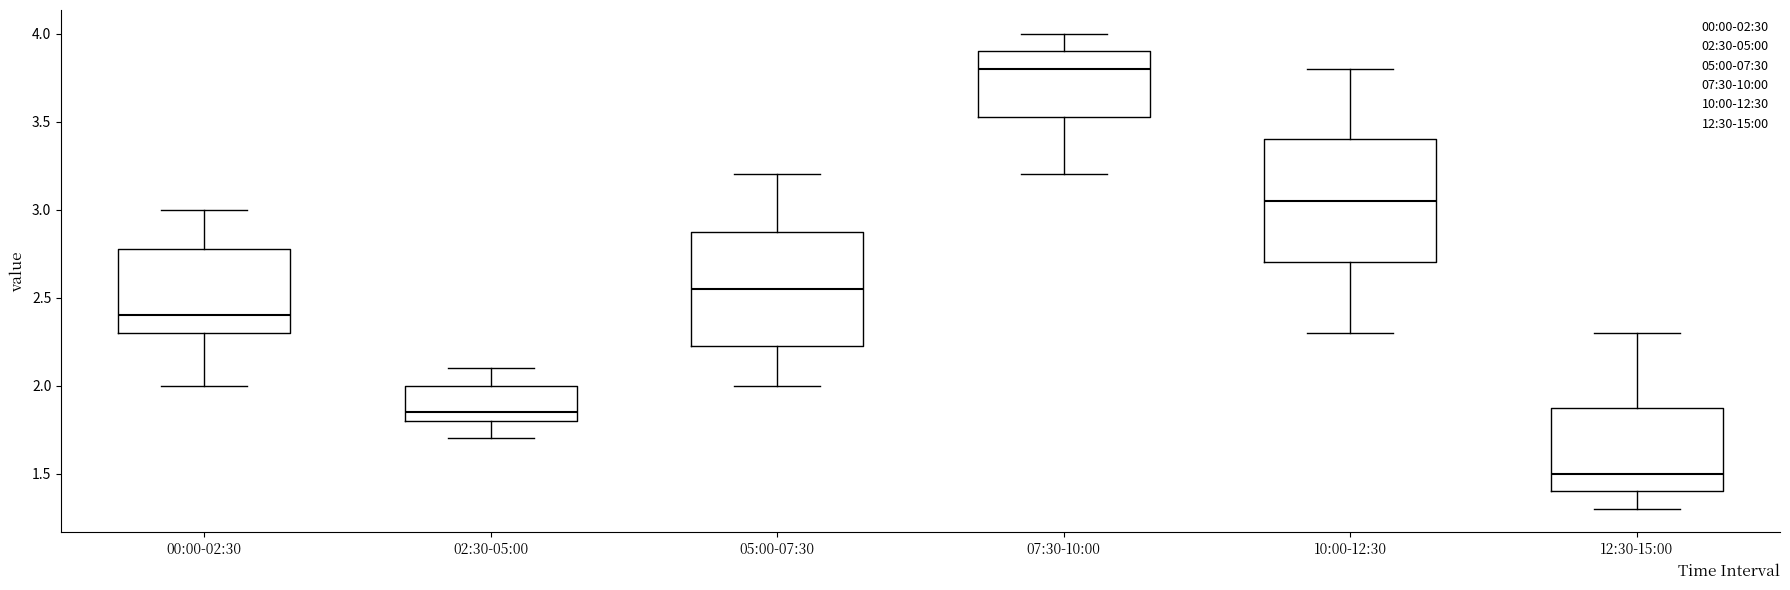

Which box's median line is the lowest?

12:30-15:00